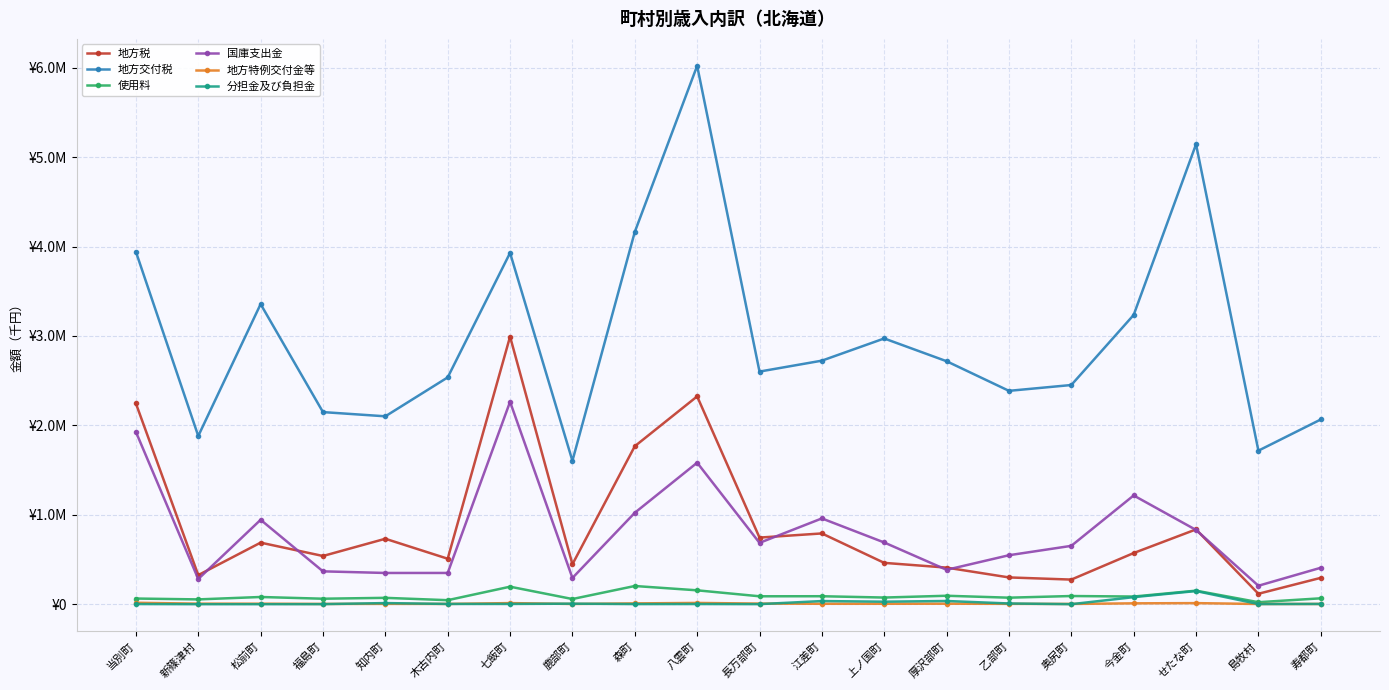

In 分担金及び負担金, how many points are lower than both neighbors (excluding endpoints)?

6